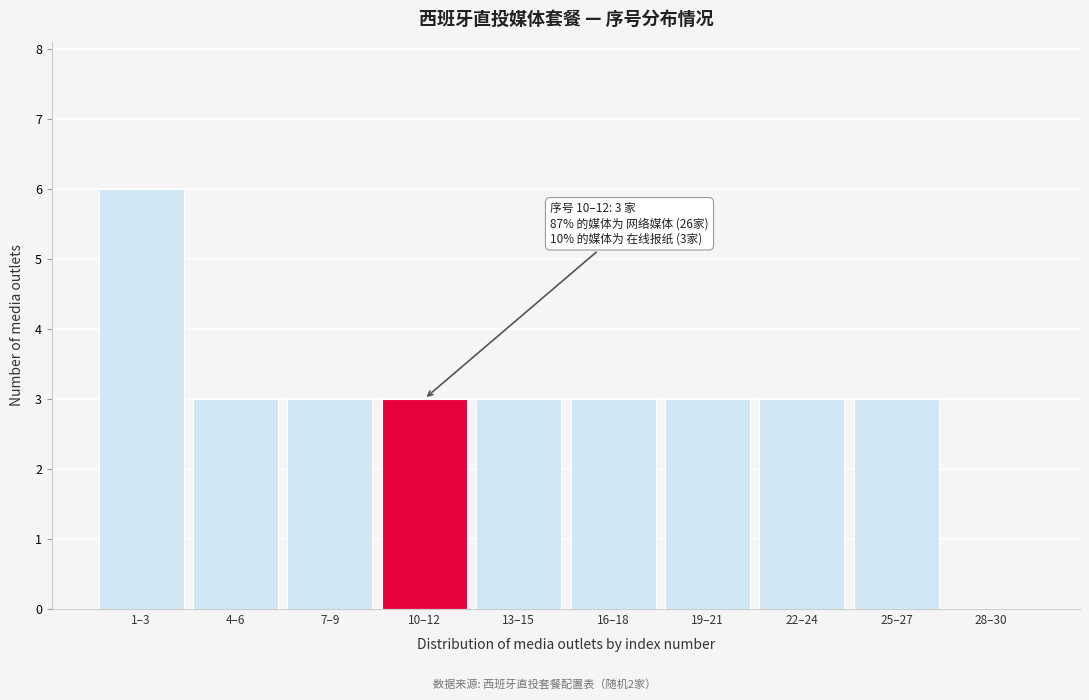

Reading left to right, transcribe all the data shown in this chart.

1–3=6	4–6=3	7–9=3	10–12=3	13–15=3	16–18=3	19–21=3	22–24=3	25–27=3	28–30=0